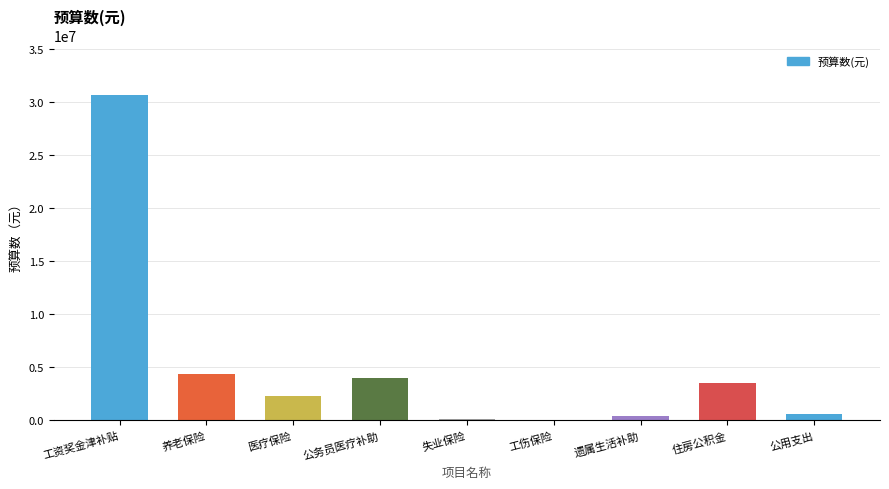

Approximately how many times larger is the value at 住房公积金 compared to 工资奖金津补贴?

0.1